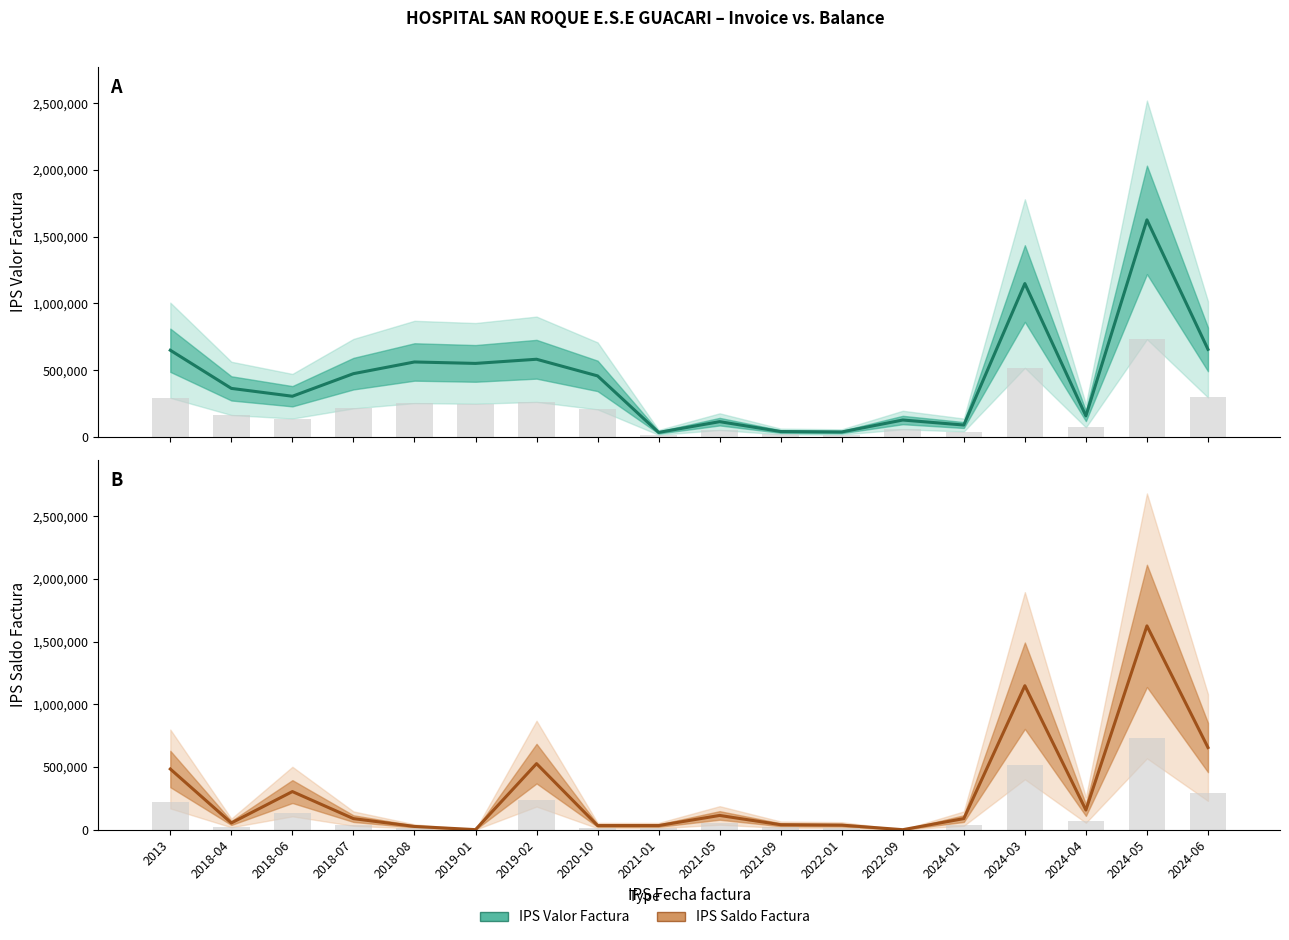

Count the number of data series in this chart.

2